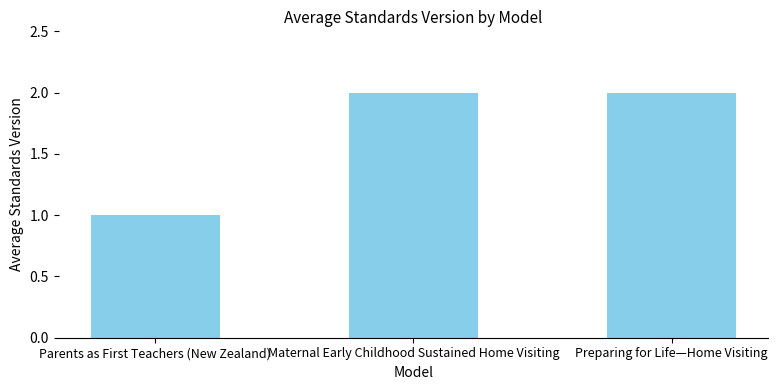

What is the sum of the values at Parents as First Teachers (New Zealand) and Maternal Early Childhood Sustained Home Visiting?

3